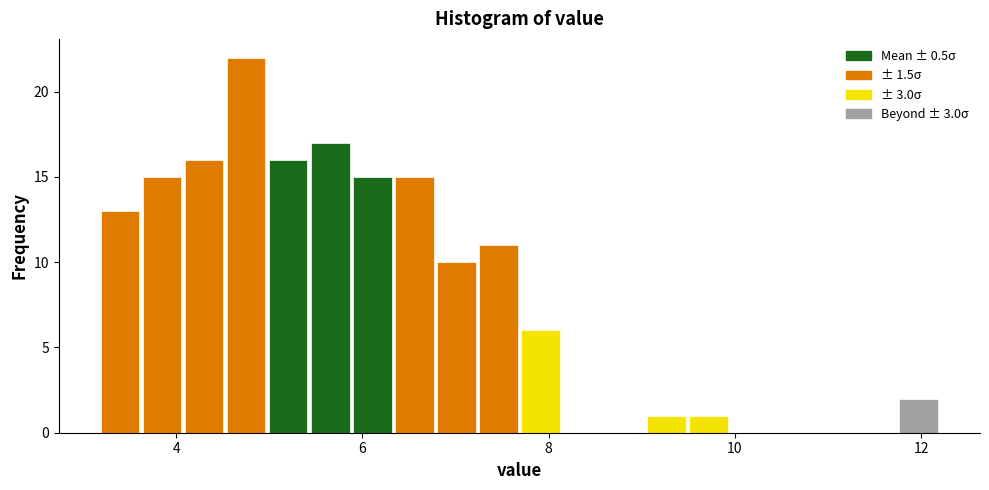

Read against the x-axis, roughly where is the centre of the tallest bar?

4.8